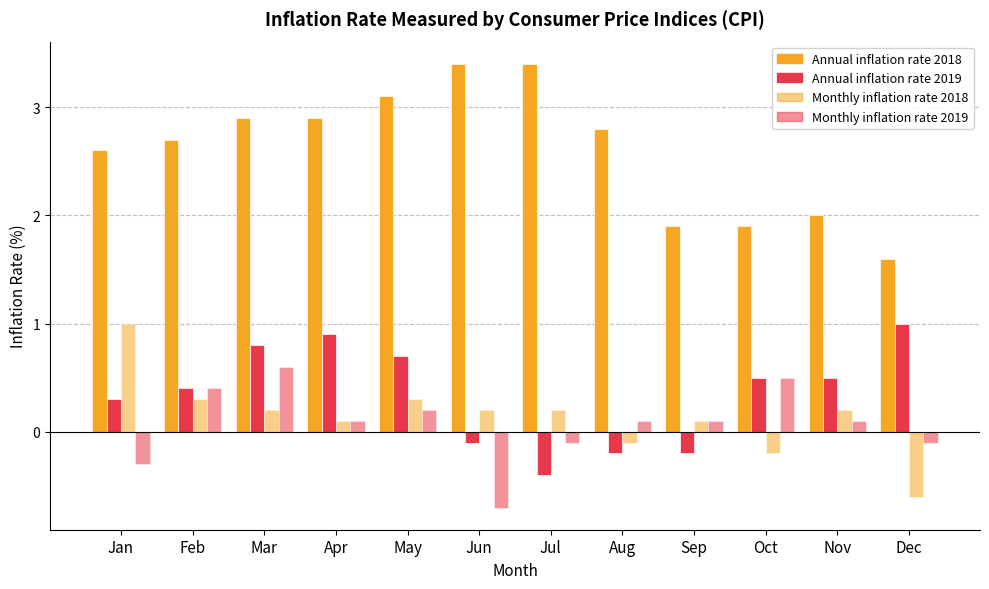

What is the sum of the Annual inflation rate 2019 values at Nov and Jun?

0.4